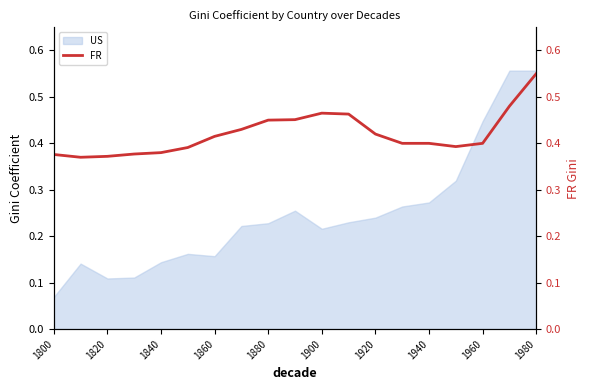

How many data points does each series have?

19